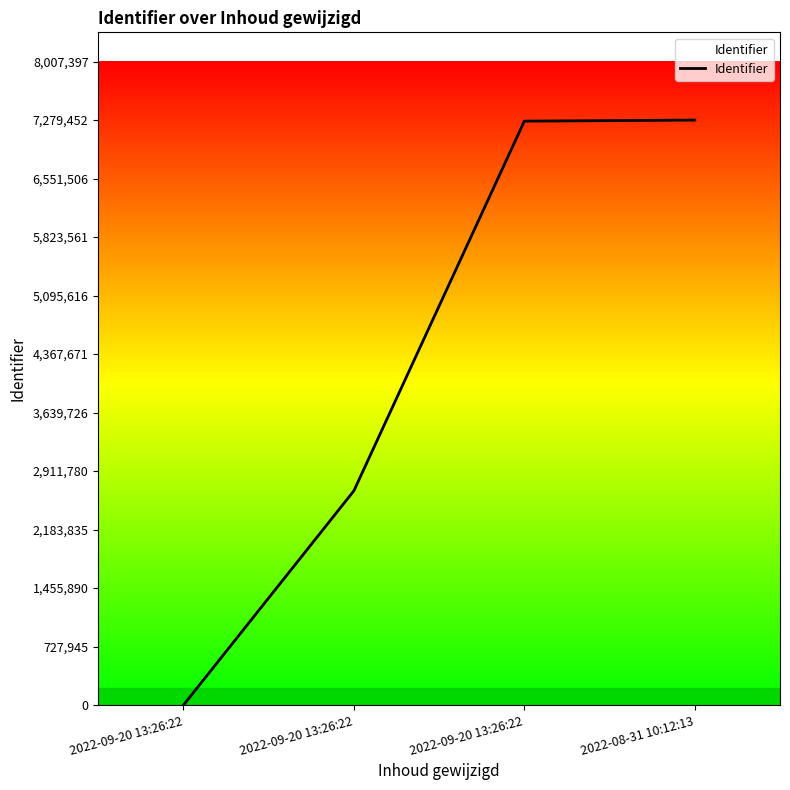

True or false: the data has more than 0 interior local peaks.

False